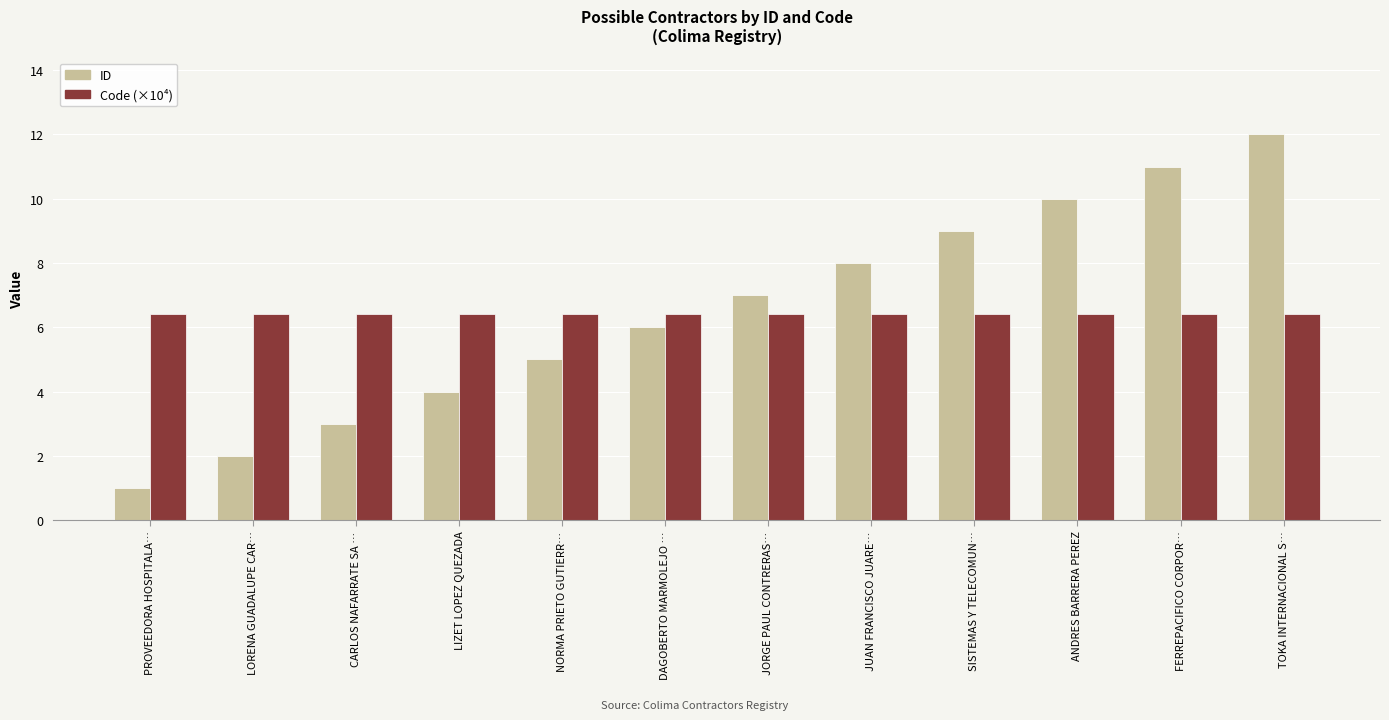

What is the lowest value of the Code (×10⁴) series?

6.4